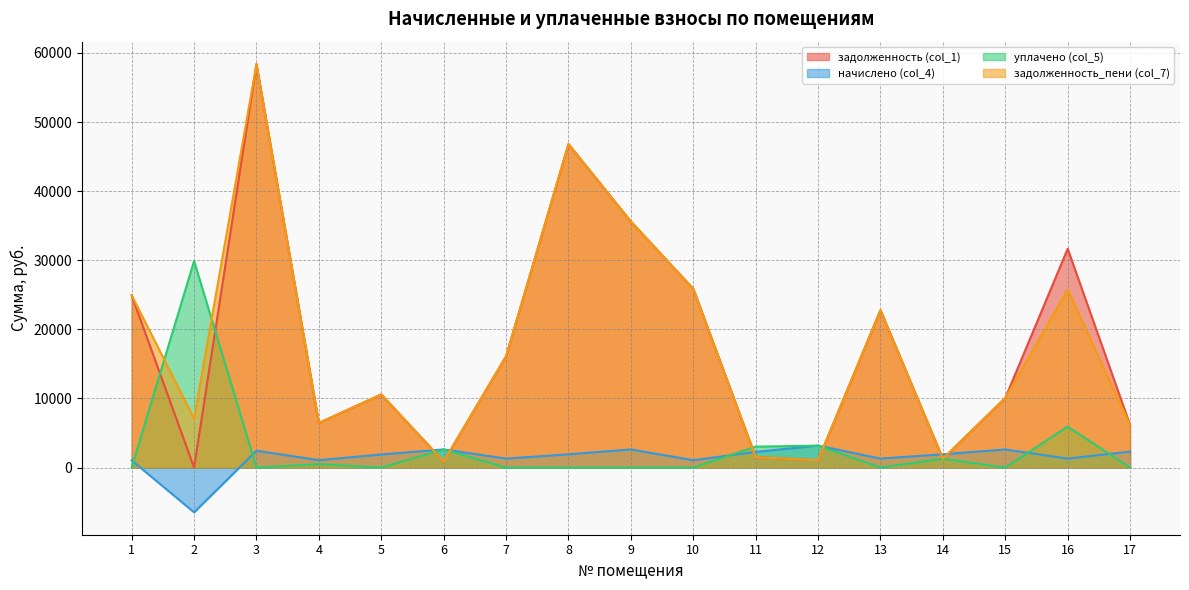

Which label corresponds to the largest value in the chart?

3